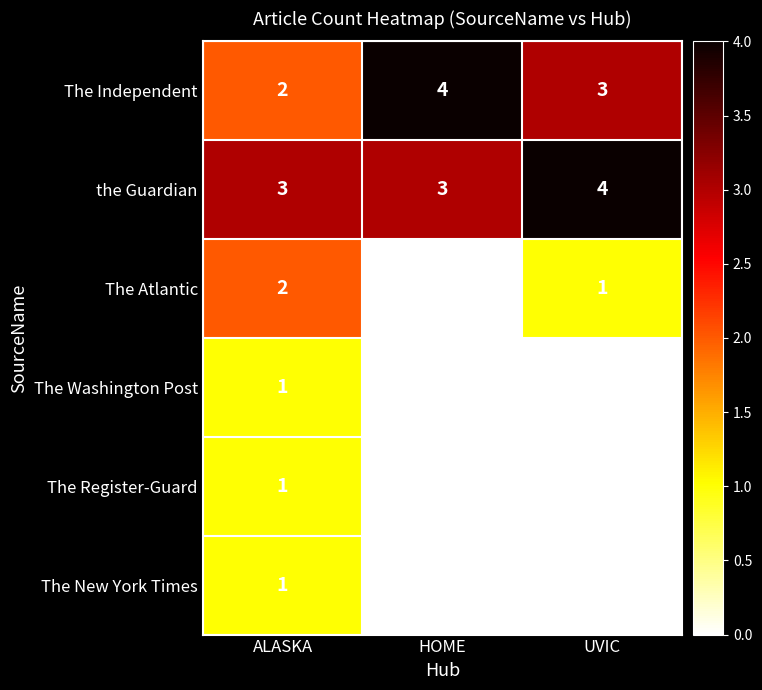

Reading left to right, extract all data points from this chart.

The Independent: ALASKA=2	HOME=4	UVIC=3
the Guardian: ALASKA=3	HOME=3	UVIC=4
The Atlantic: ALASKA=2	HOME=0	UVIC=1
The Washington Post: ALASKA=1	HOME=0	UVIC=0
The Register-Guard: ALASKA=1	HOME=0	UVIC=0
The New York Times: ALASKA=1	HOME=0	UVIC=0